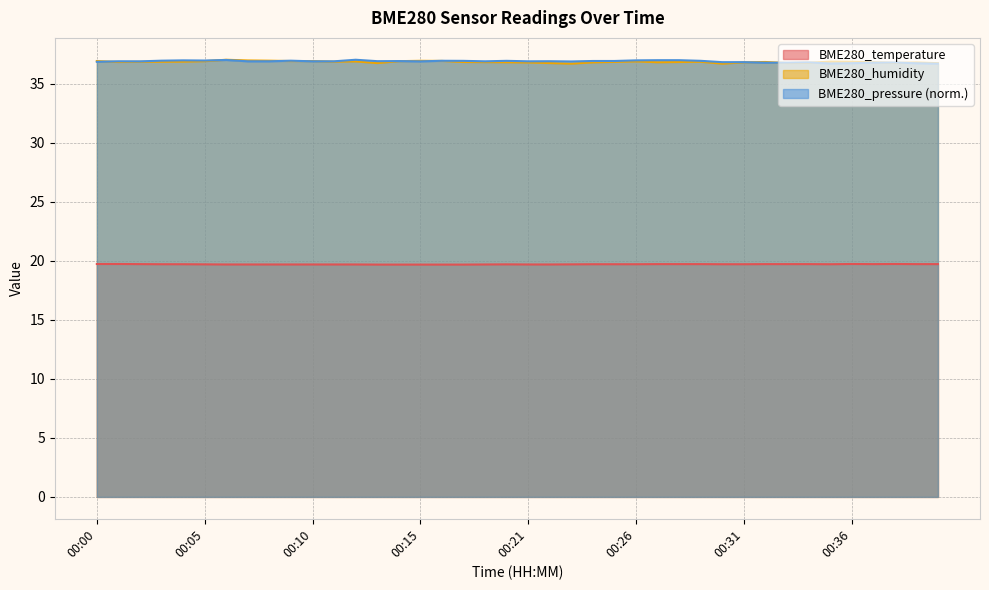

At which category does the chart reach its minimum across all series?

00:13